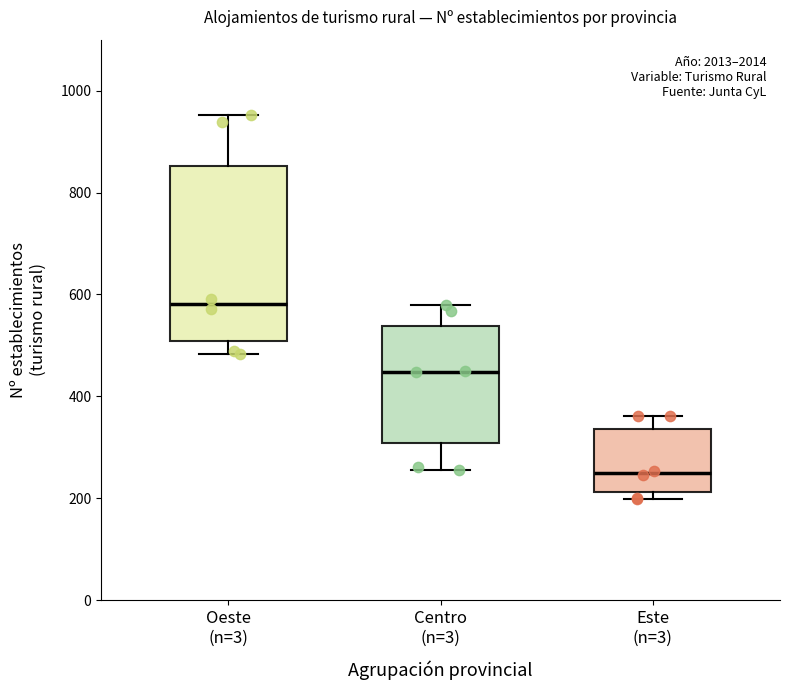

Which box has the lowest median line?

Este (n=3)